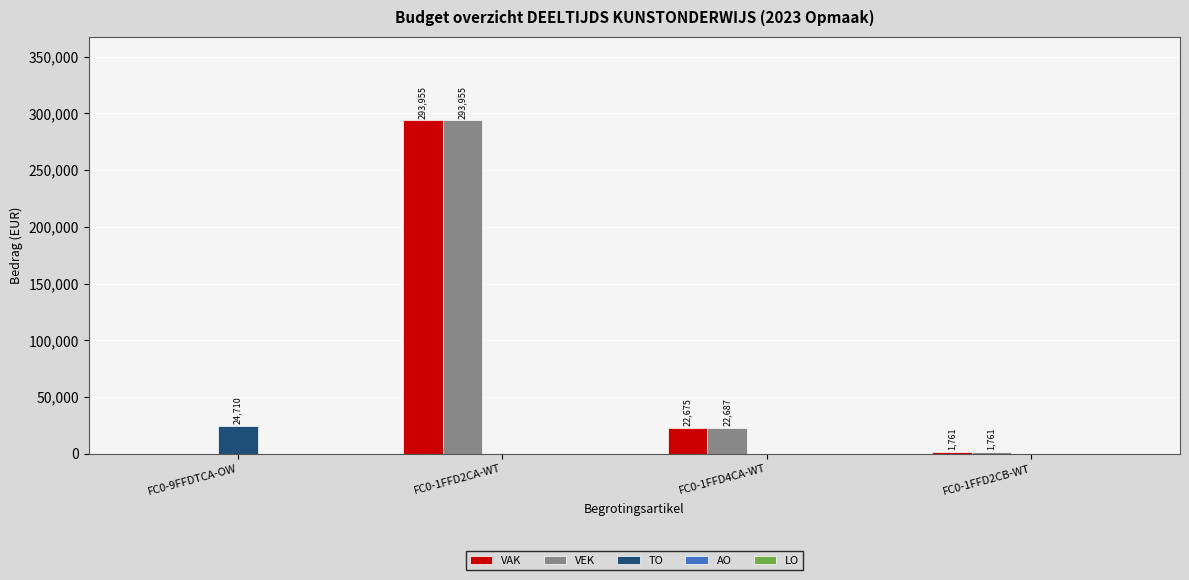

Which series has the largest total across all categories?

VEK